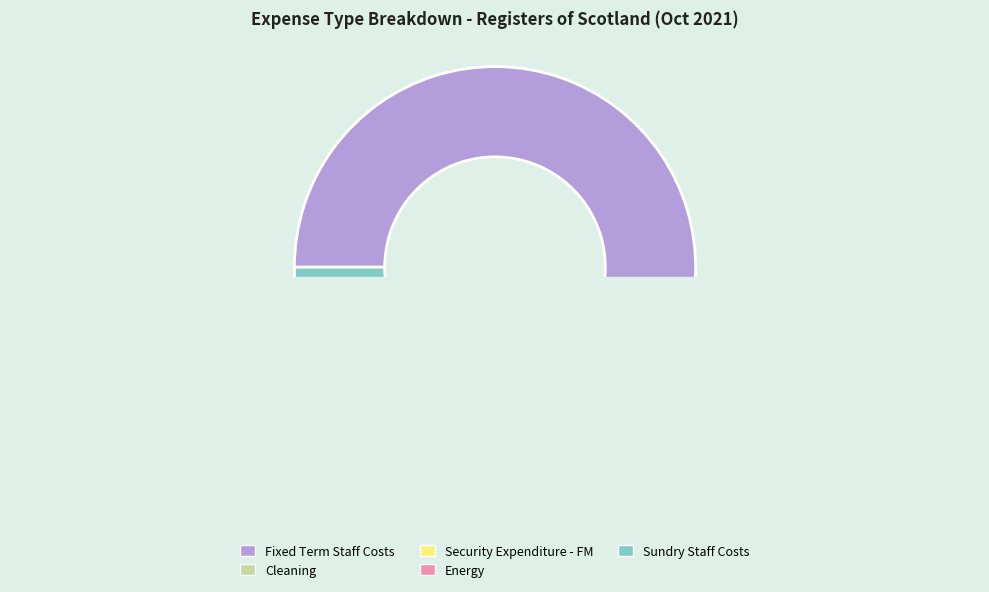

What is the ratio of the value at Fixed Term Staff Costs to the value at Security Expenditure - FM?

16.0